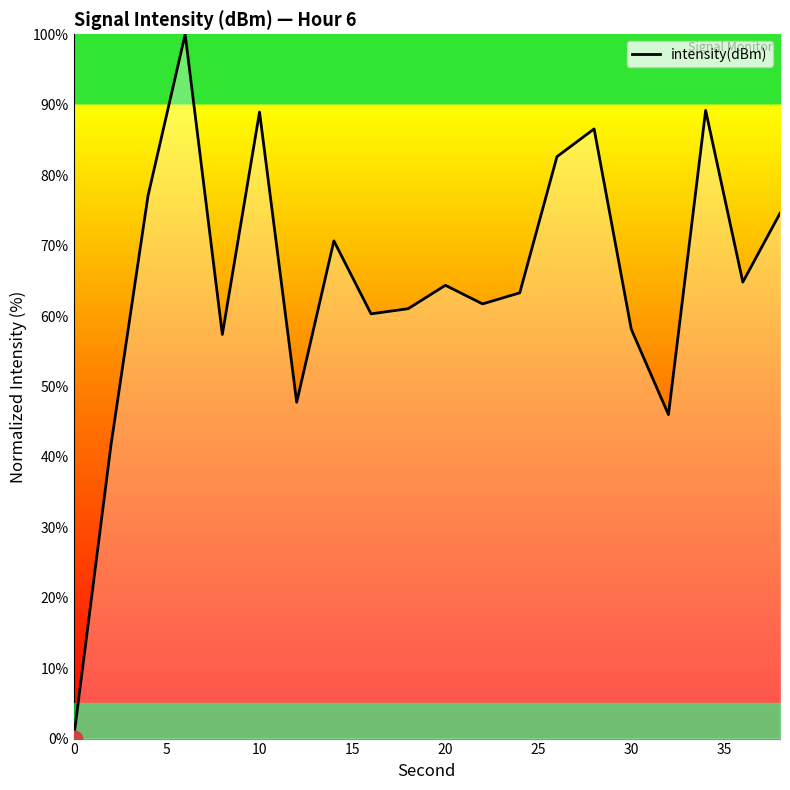

How many categories are shown in the chart?

20